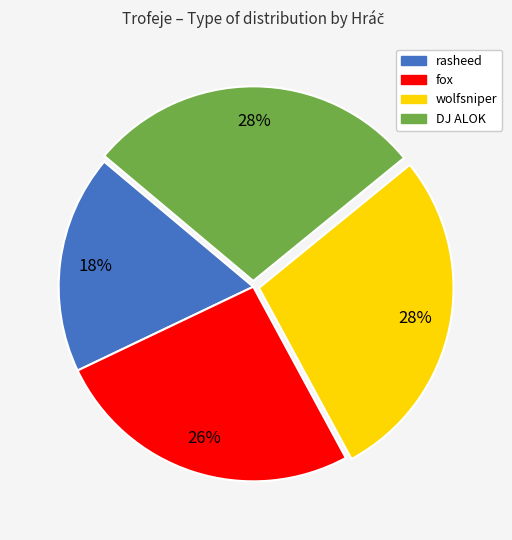

Approximately how many times larger is the value at wolfsniper compared to DJ ALOK?

1.0